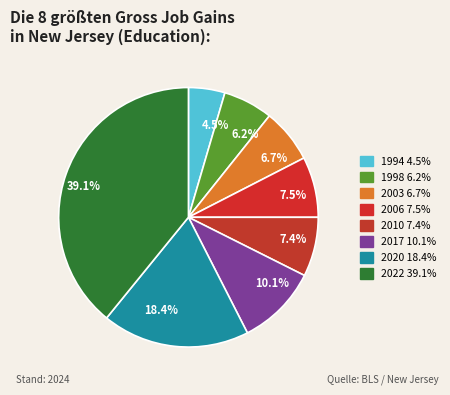

What is the ratio of the value at 1994 to the value at 2010?

0.6